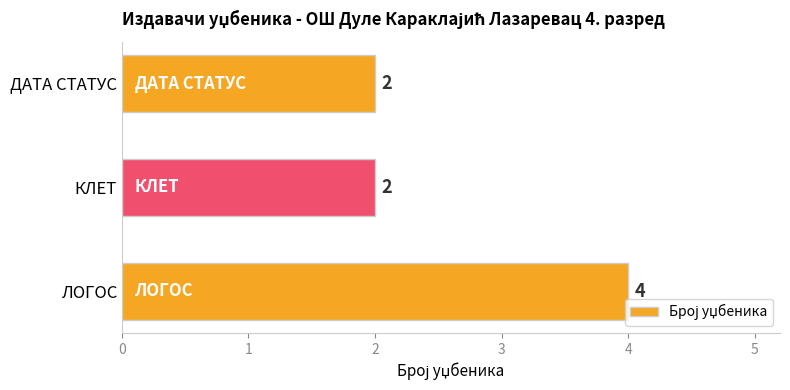

What is the sum of the values at ЛОГОС and ДАТА СТАТУС?

6